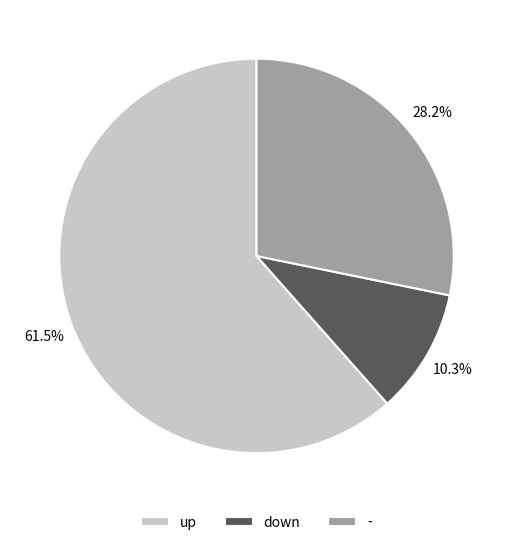

Approximately how many times larger is the value at up compared to down?

6.0